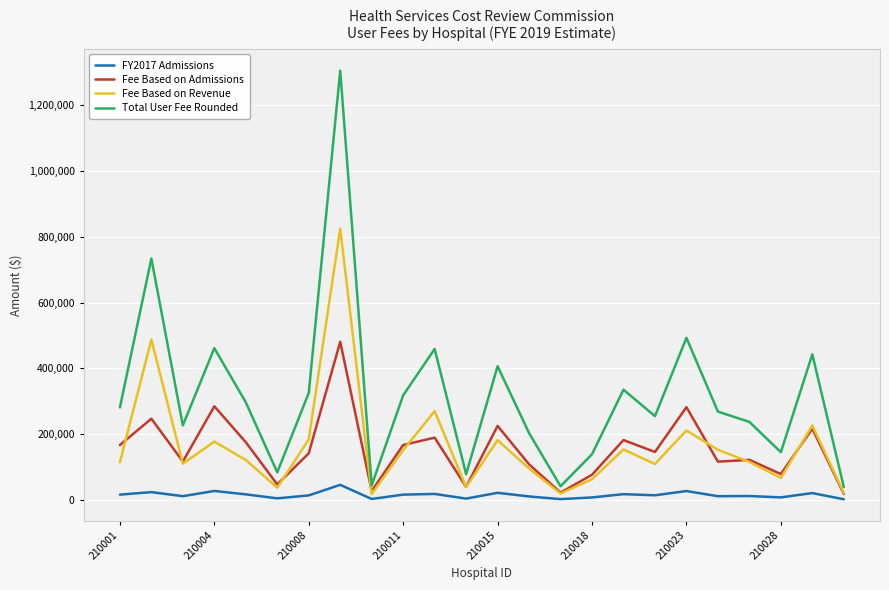

At how many categories does at least one series exceed 213487?

16